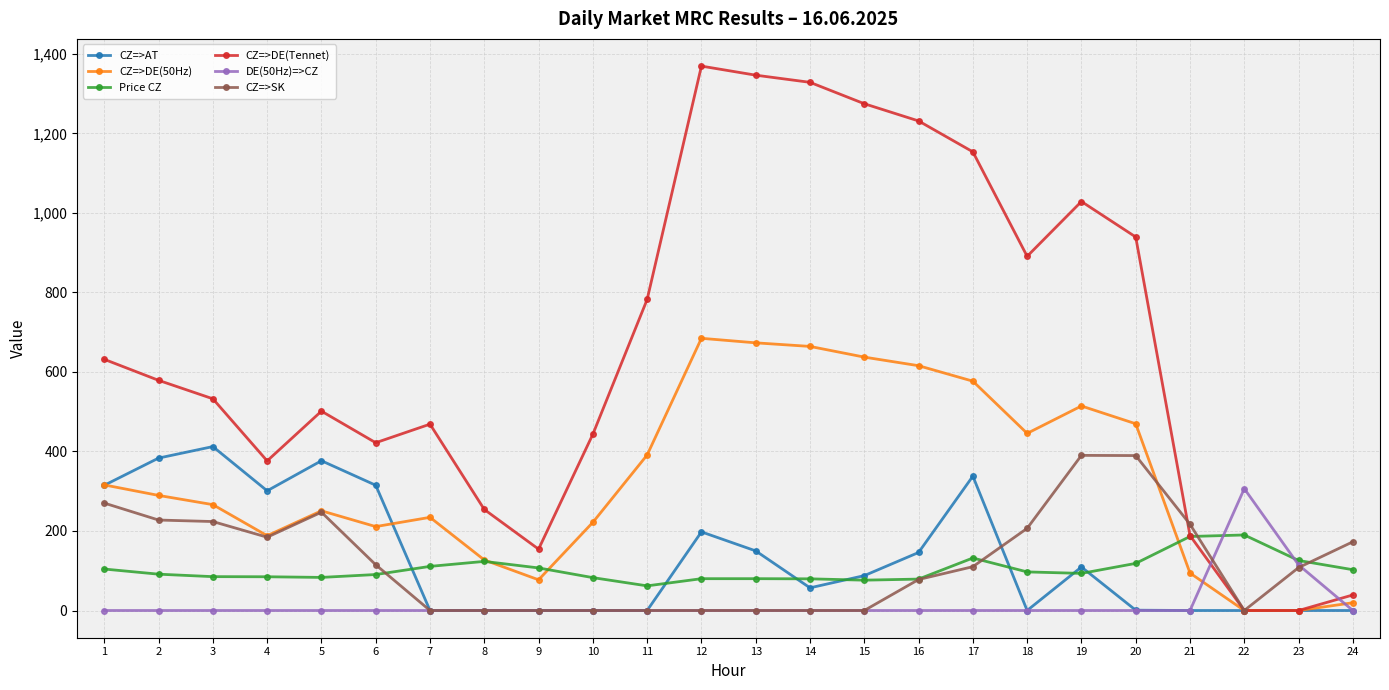

What is the difference between the highest and lowest values at 21?

216.8